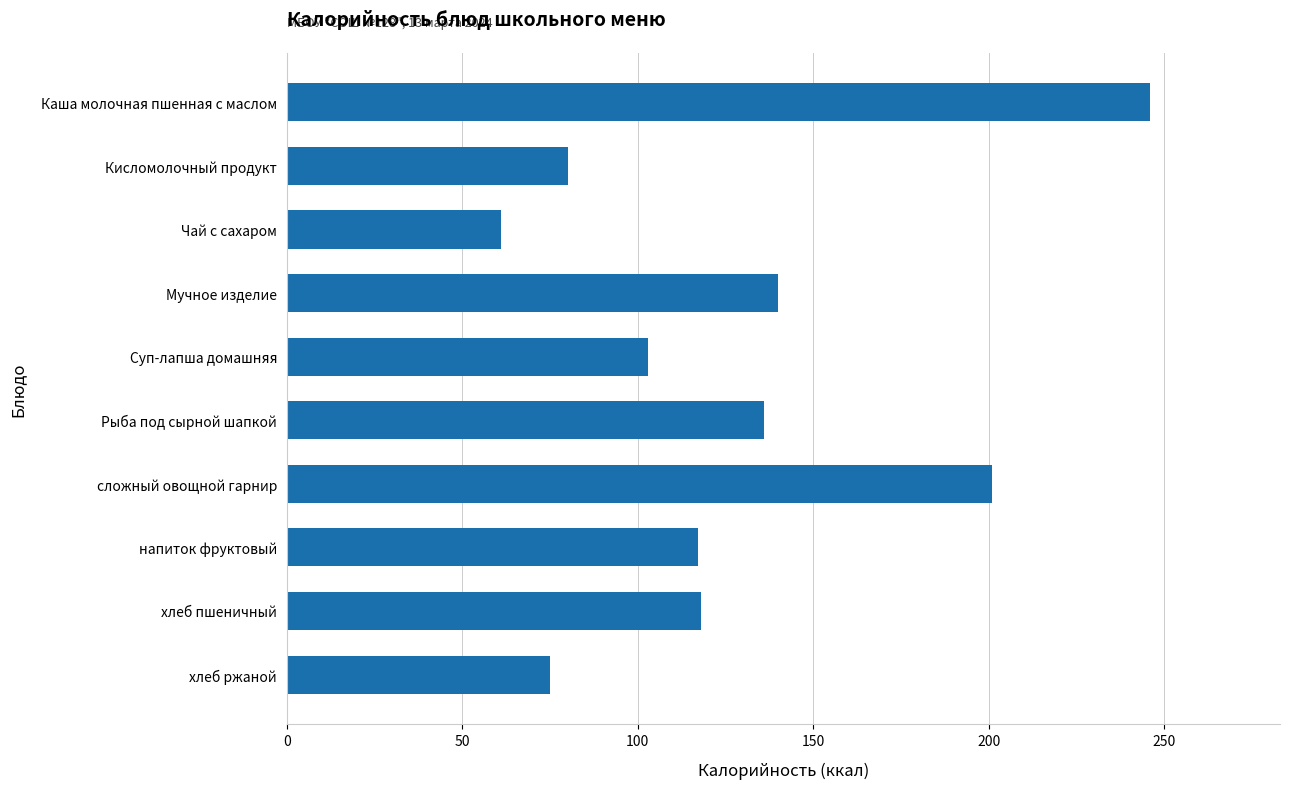

What is the sum of the values at Кисломолочный продукт and Суп-лапша домашняя?

183